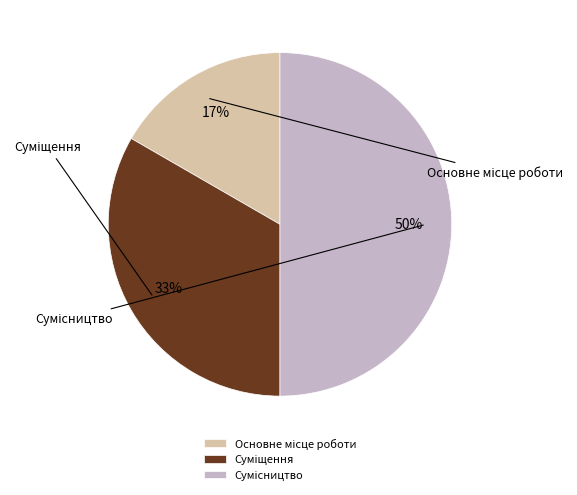

Does Суміщення account for over 50% of the chart?

No